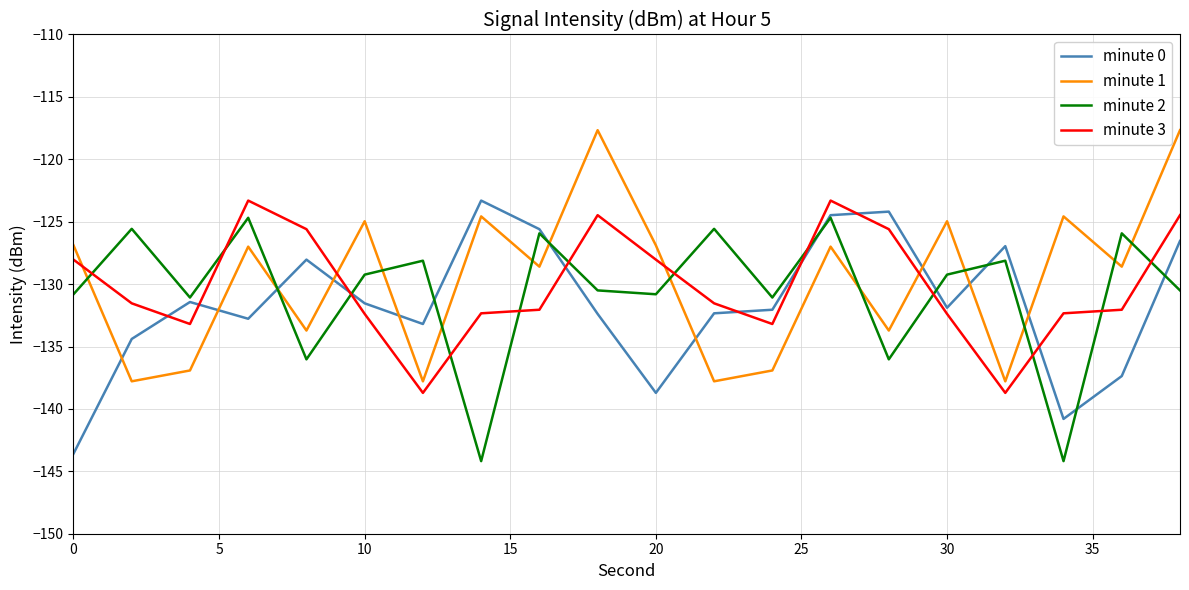

What is the maximum value shown in the chart?

-117.7